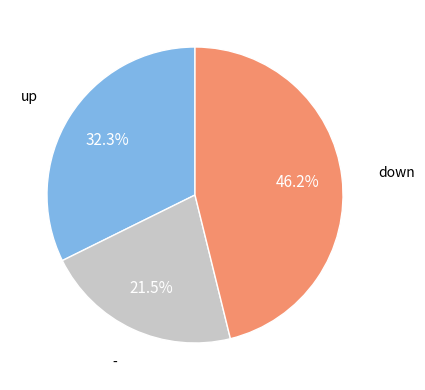

How many segments does this pie chart have?

3